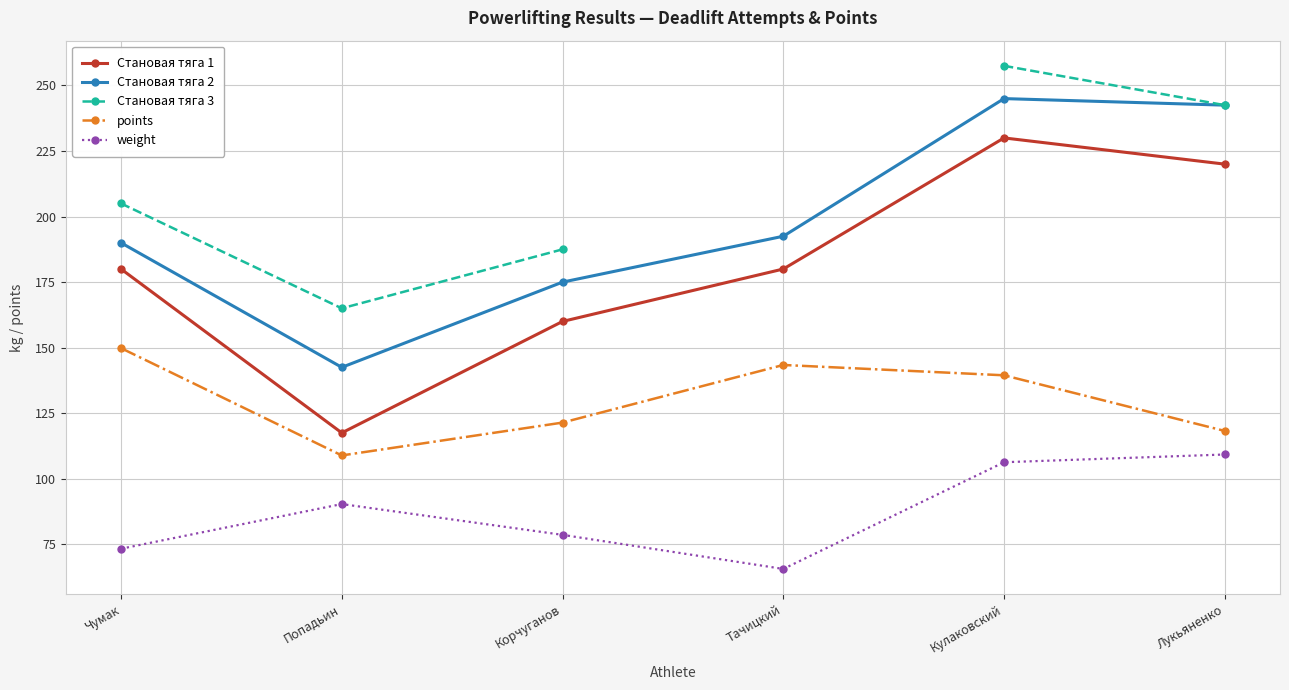

At Корчуганов, list the series in order from largest to smallest.

Становая тяга 3, Становая тяга 2, Становая тяга 1, points, weight